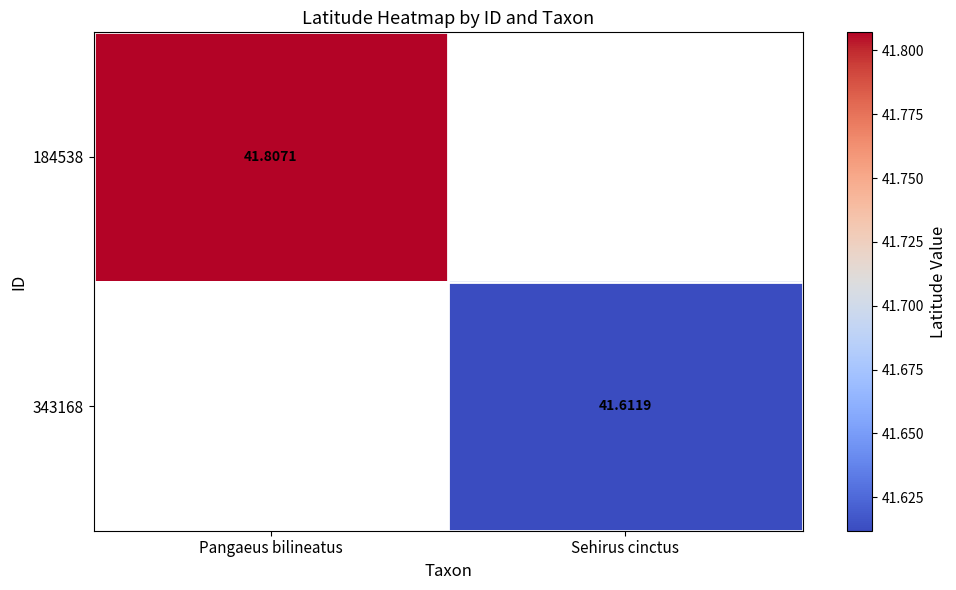

How many series are shown in this chart?

2